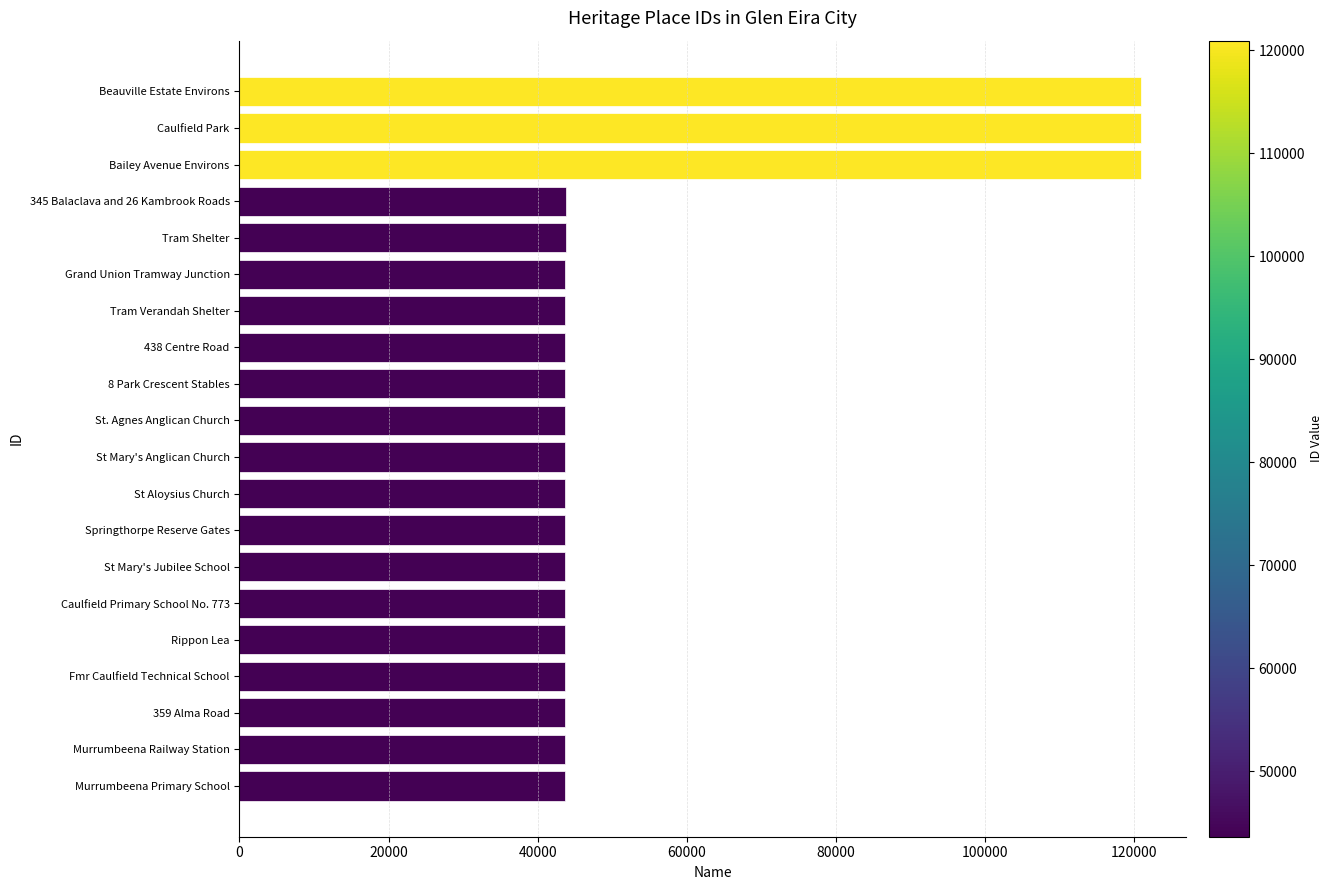

What is the sum of the values at Murrumbeena Primary School and St Mary's Anglican Church?

87372